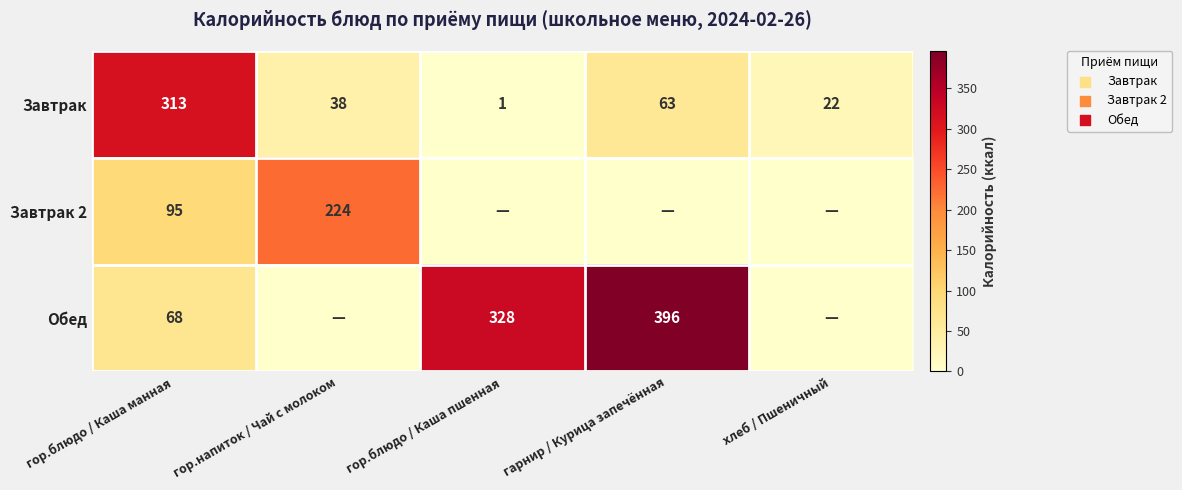

Where is Завтрак nearest to the value 157?

гарнир / Курица запечённая